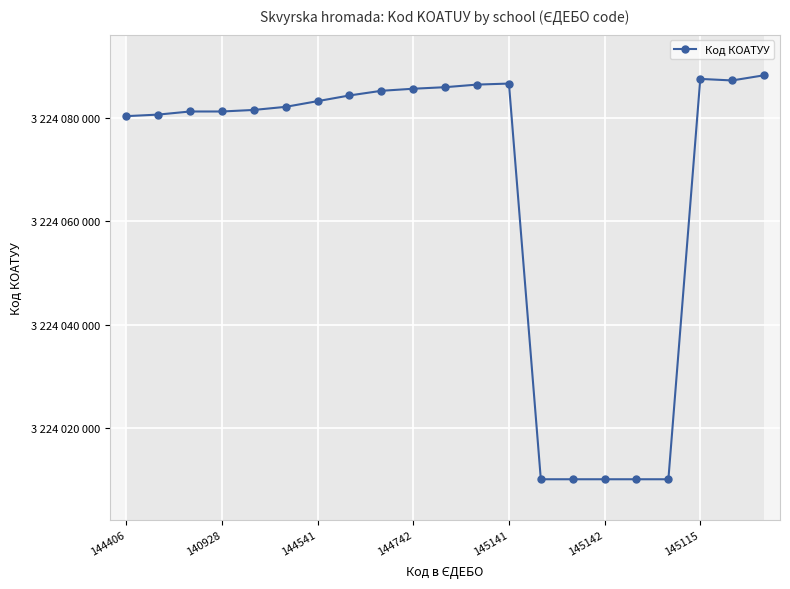

What is the ratio of the value at 9 to the value at 145142?

1.0